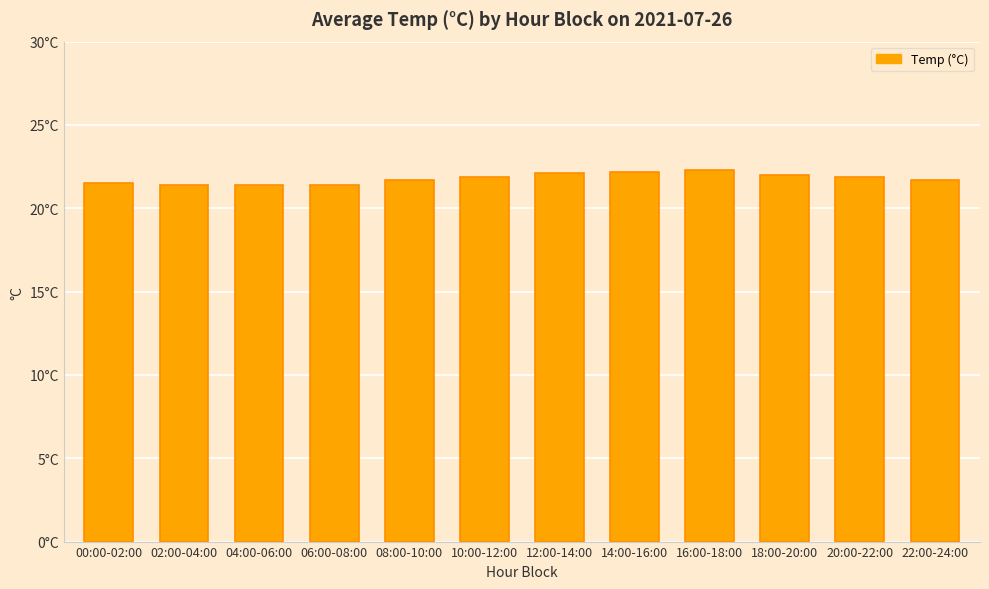

Rank the categories by value from highest to lowest.

16:00-18:00, 14:00-16:00, 12:00-14:00, 18:00-20:00, 10:00-12:00, 20:00-22:00, 08:00-10:00, 22:00-24:00, 00:00-02:00, 02:00-04:00, 04:00-06:00, 06:00-08:00